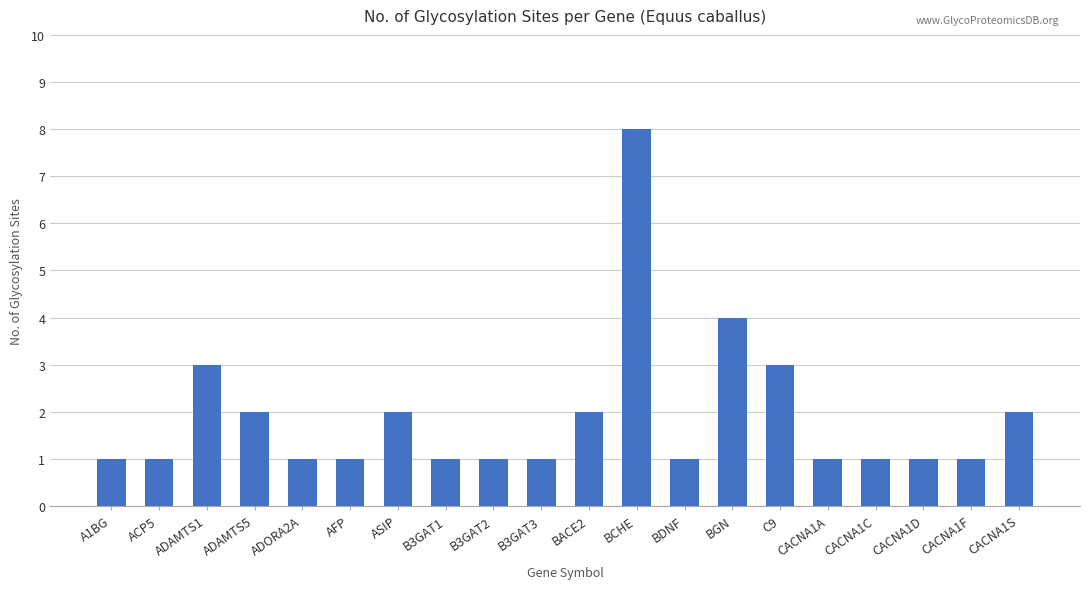

Count the number of categories in the chart.

20